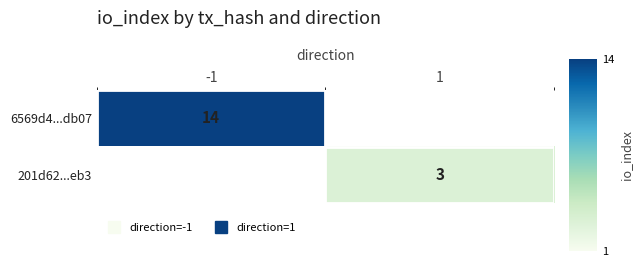

At which category is the sum across all series the highest?

-1